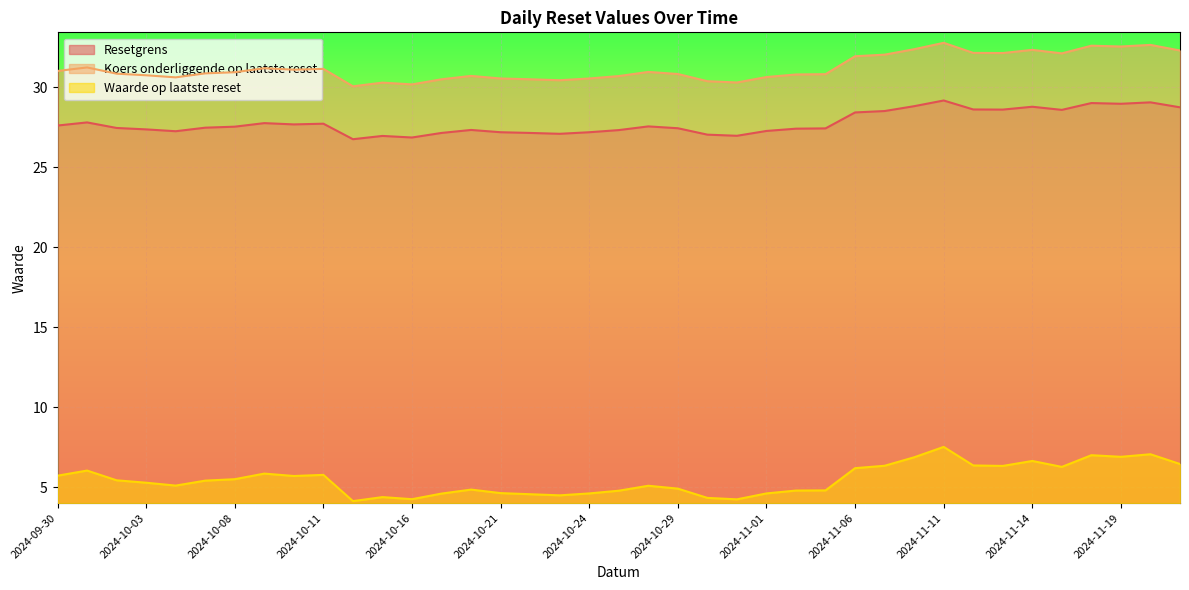

Reading left to right, what are all the values shown in this chart?

Resetgrens: 2024-11-21=28.8	2024-11-20=29.1	2024-11-19=29.0	2024-11-18=29.0	2024-11-15=28.6	2024-11-14=28.8	2024-11-13=28.6	2024-11-12=28.6	2024-11-11=29.2	2024-11-08=28.8	2024-11-07=28.5	2024-11-06=28.4	2024-11-05=27.4	2024-11-04=27.4	2024-11-01=27.3	2024-10-31=27.0	2024-10-30=27.0	2024-10-29=27.4	2024-10-28=27.6	2024-10-25=27.3	2024-10-24=27.2	2024-10-23=27.1	2024-10-22=27.2	2024-10-21=27.2	2024-10-18=27.3	2024-10-17=27.2	2024-10-16=26.9	2024-10-15=27.0	2024-10-14=26.8	2024-10-11=27.7	2024-10-10=27.7	2024-10-09=27.8	2024-10-08=27.5	2024-10-07=27.5	2024-10-04=27.3	2024-10-03=27.4	2024-10-02=27.5	2024-10-01=27.8	2024-09-30=27.6
Koers onderliggende op laatste reset: 2024-11-21=32.3	2024-11-20=32.7	2024-11-19=32.6	2024-11-18=32.6	2024-11-15=32.1	2024-11-14=32.4	2024-11-13=32.1	2024-11-12=32.2	2024-11-11=32.8	2024-11-08=32.4	2024-11-07=32.0	2024-11-06=31.9	2024-11-05=30.8	2024-11-04=30.8	2024-11-01=30.6	2024-10-31=30.3	2024-10-30=30.4	2024-10-29=30.8	2024-10-28=31.0	2024-10-25=30.7	2024-10-24=30.6	2024-10-23=30.4	2024-10-22=30.5	2024-10-21=30.6	2024-10-18=30.7	2024-10-17=30.5	2024-10-16=30.2	2024-10-15=30.3	2024-10-14=30.1	2024-10-11=31.2	2024-10-10=31.1	2024-10-09=31.2	2024-10-08=30.9	2024-10-07=30.9	2024-10-04=30.6	2024-10-03=30.8	2024-10-02=30.9	2024-10-01=31.2	2024-09-30=31.0
Waarde op laatste reset: 2024-11-21=6.5	2024-11-20=7.1	2024-11-19=6.9	2024-11-18=7.0	2024-11-15=6.3	2024-11-14=6.6	2024-11-13=6.3	2024-11-12=6.4	2024-11-11=7.5	2024-11-08=6.9	2024-11-07=6.3	2024-11-06=6.2	2024-11-05=4.8	2024-11-04=4.8	2024-11-01=4.6	2024-10-31=4.2	2024-10-30=4.3	2024-10-29=4.9	2024-10-28=5.1	2024-10-25=4.8	2024-10-24=4.6	2024-10-23=4.5	2024-10-22=4.6	2024-10-21=4.6	2024-10-18=4.8	2024-10-17=4.6	2024-10-16=4.2	2024-10-15=4.4	2024-10-14=4.1	2024-10-11=5.8	2024-10-10=5.7	2024-10-09=5.8	2024-10-08=5.5	2024-10-07=5.4	2024-10-04=5.1	2024-10-03=5.3	2024-10-02=5.4	2024-10-01=6.0	2024-09-30=5.7